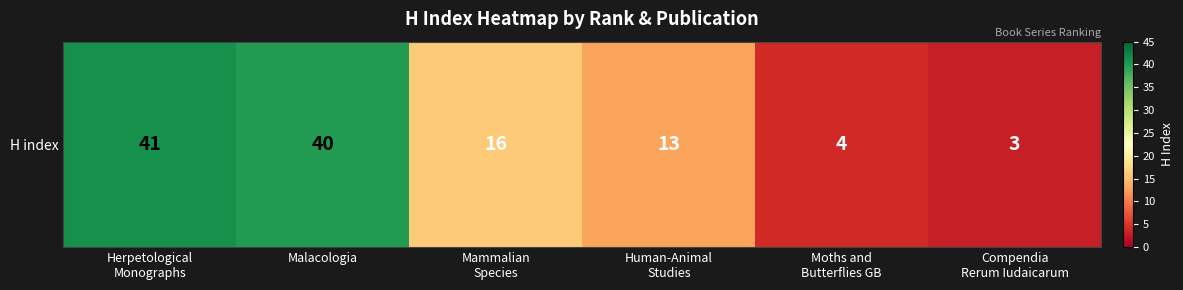

The chart shows a value of 2 at Moths and
Butterflies GB. True or false?

False